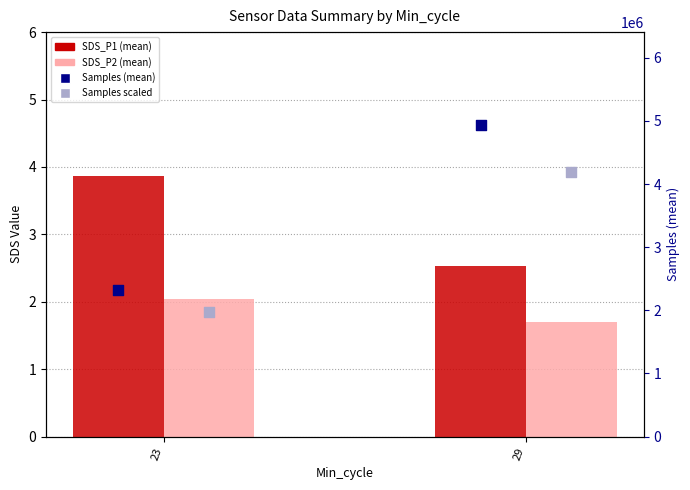

At how many categories does at least one series exceed 1346483?

2